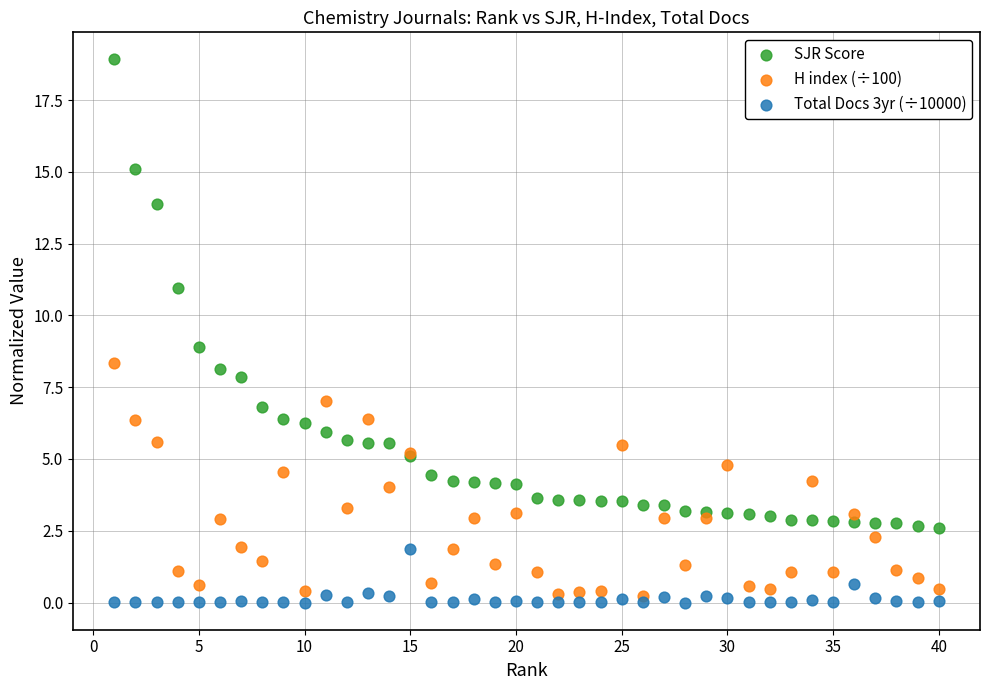

Which series has the largest Y range (max minus min)?

SJR Score